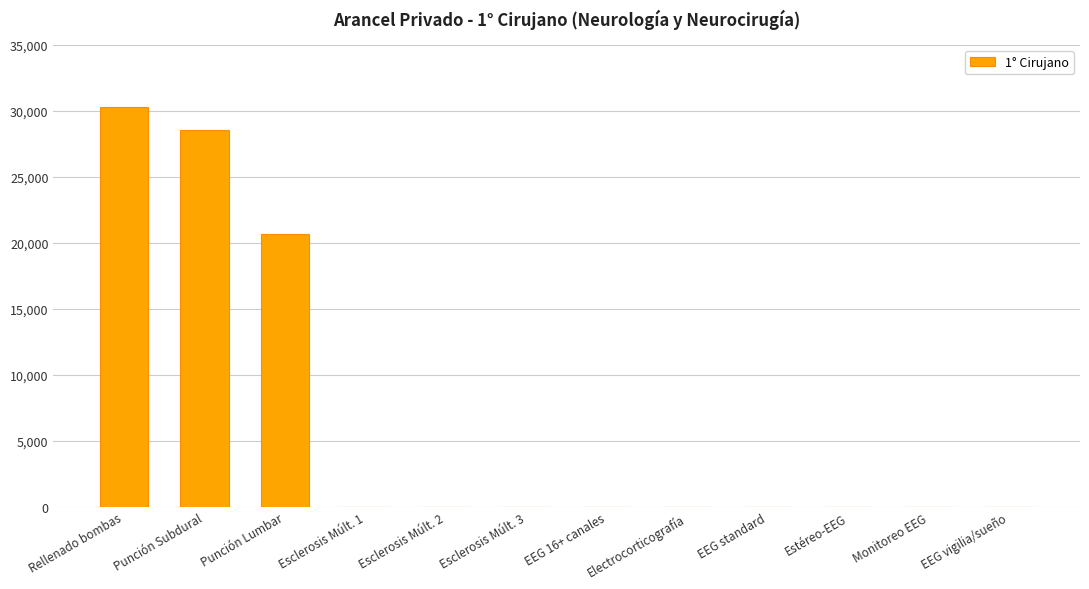

The value at Electrocorticografía is -9445.7. True or false?

False